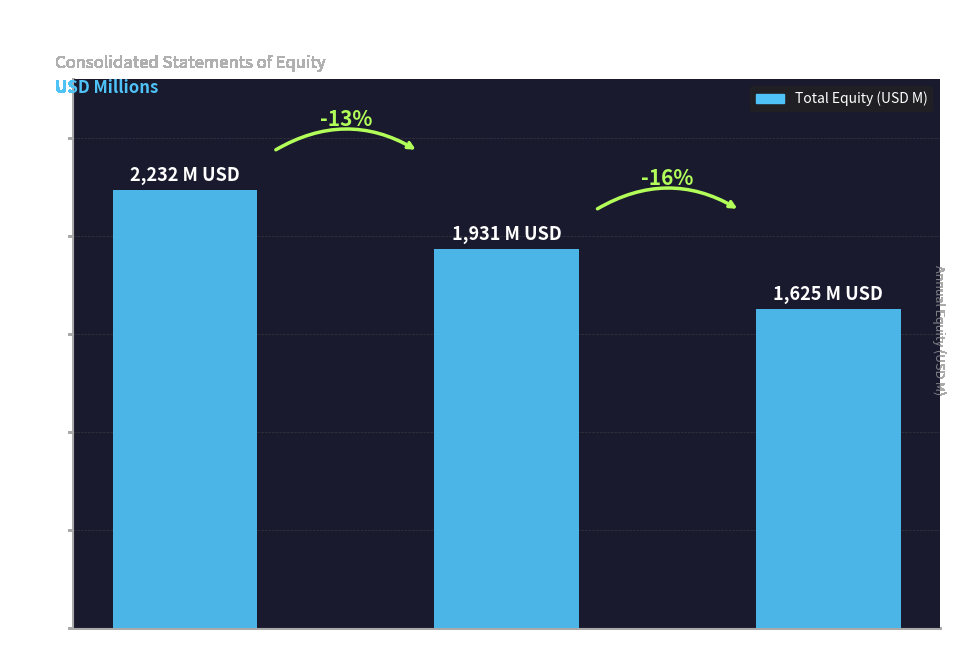

Reading left to right, what are all the values shown in this chart?

Dec. 31, 2011=2232	Dec. 31, 2012=1931	Dec. 31, 2013=1625